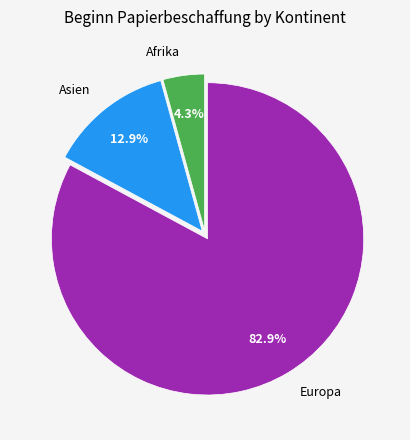

Count the number of slices in the pie.

3